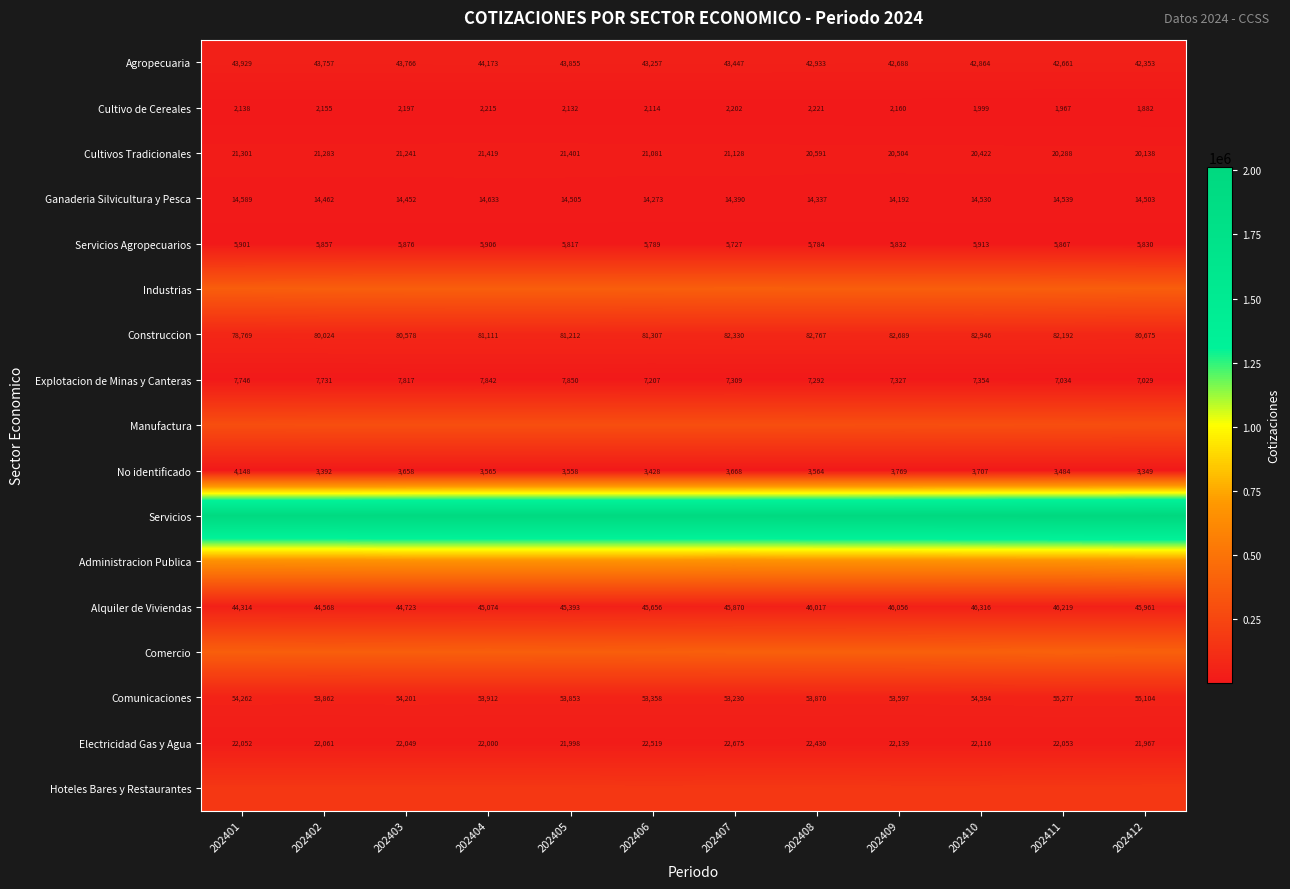

What is the total value across all series at 202402?

4154045